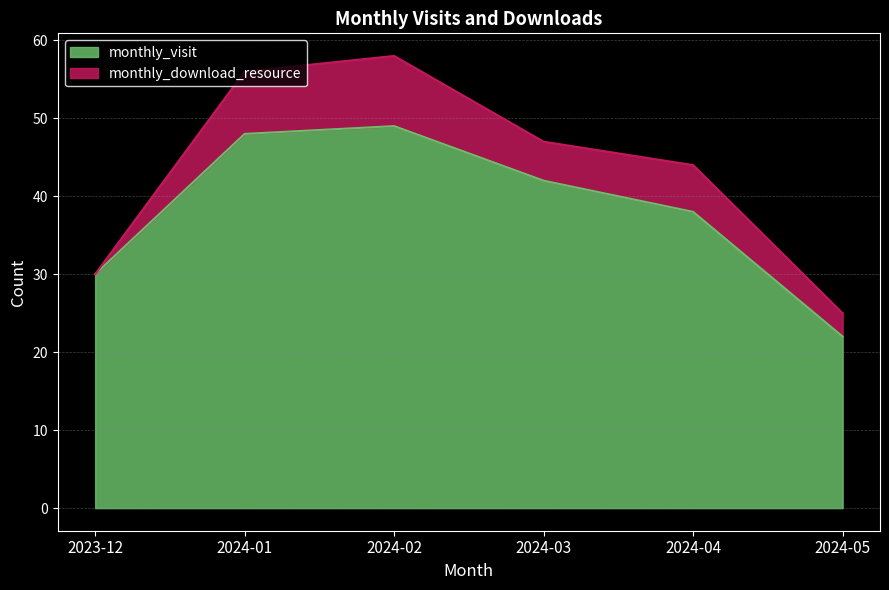

What is the difference between the maximum and second lowest values?

19